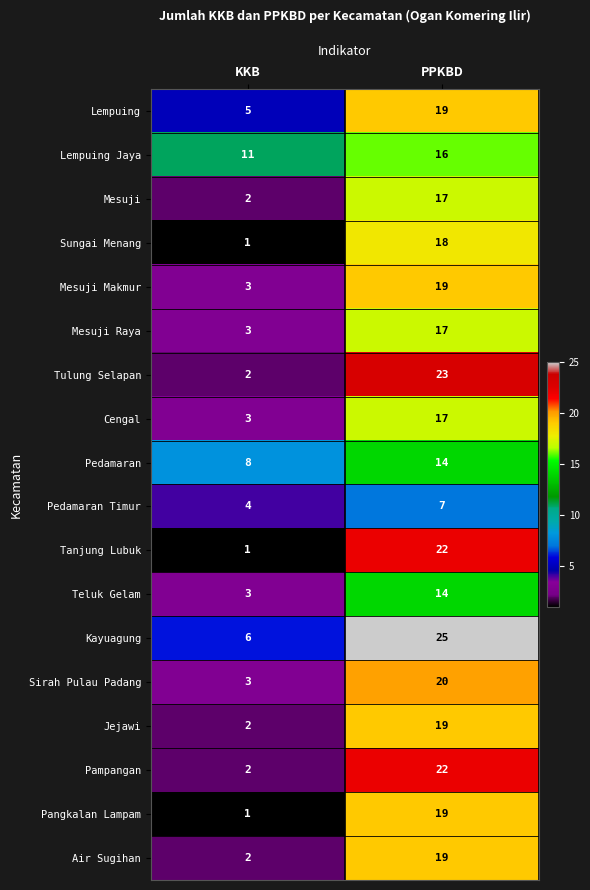

What is the sum of all Sungai Menang values?

19